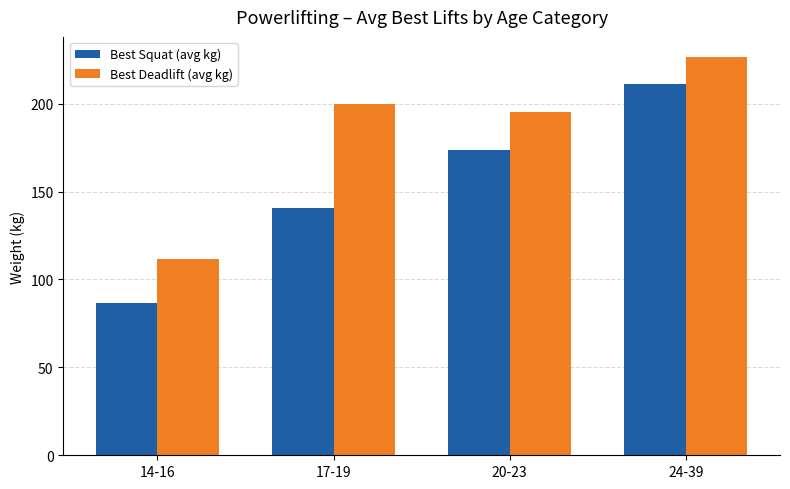

What is the label of the 3rd bar from the left?

20-23